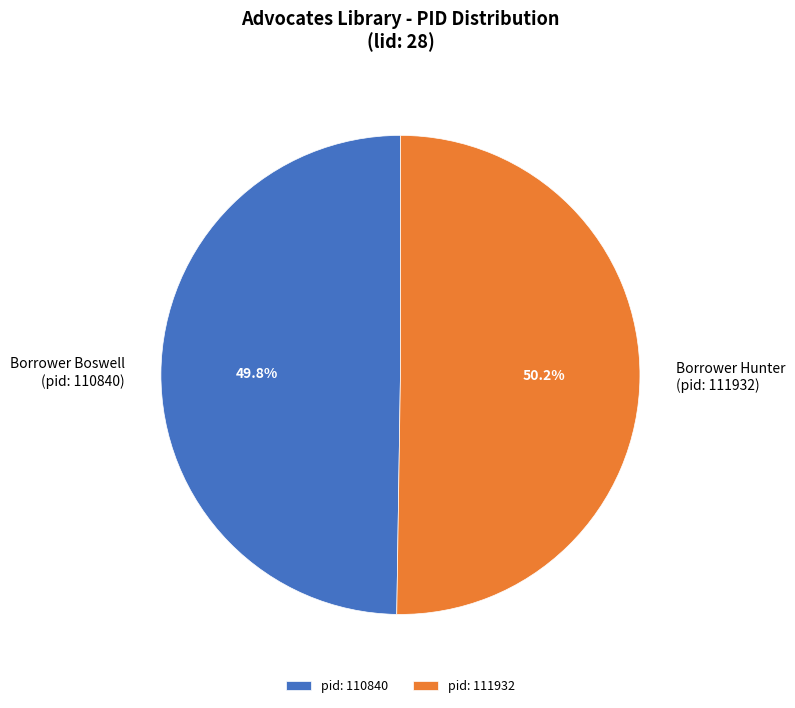

What percentage do Borrower Boswell (pid: 110840) and Borrower Hunter (pid: 111932) together represent?

100.0%